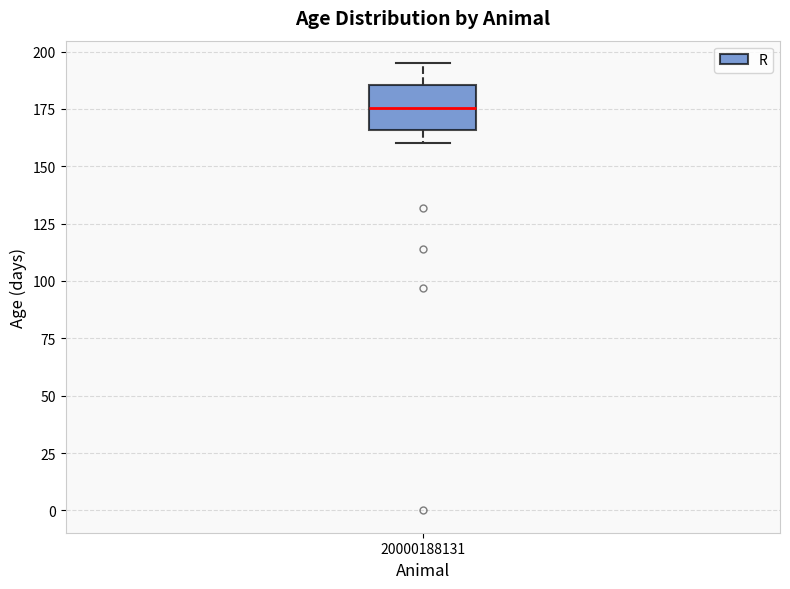

Read this box plot against the y-axis: the position of the median line, the range covered by the box, and the ends of both whiskers. The values are not printed on the chart, so give them approximately, as read against the axis.

median 175, box 165 to 185, whiskers 160 to 195